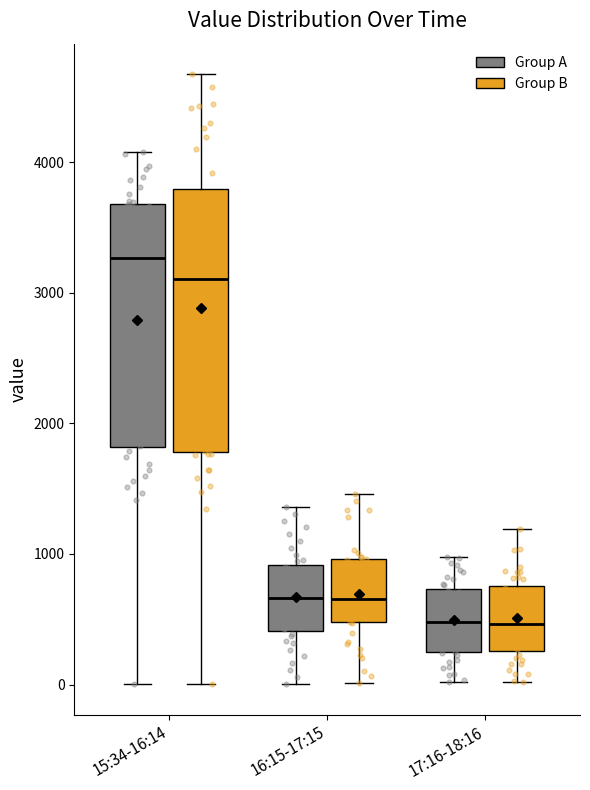

Reading left to right, read every box against the y-axis: the position of its median line, the range the box covers, and the ends of its whiskers. The values are not printed on the chart, so give them approximately, as read against the axis.

15:34-16:14 (Group A): median 3300, box 1800 to 3700, whiskers 0 to 4100
15:34-16:14 (Group B): median 3100, box 1800 to 3800, whiskers 0 to 4700
16:15-17:15 (Group A): median 700, box 400 to 900, whiskers 0 to 1400
16:15-17:15 (Group B): median 700, box 500 to 1000, whiskers 0 to 1500
17:16-18:16 (Group A): median 500, box 200 to 700, whiskers 0 to 1000
17:16-18:16 (Group B): median 500, box 300 to 800, whiskers 0 to 1200